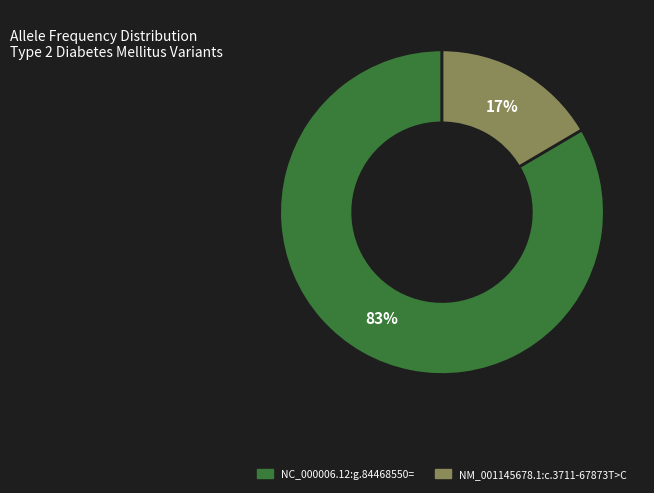

To the nearest percent, what is the combined percentage of NC_000006.12:g.84468550= and NM_001145678.1:c.3711-67873T>C?

100%